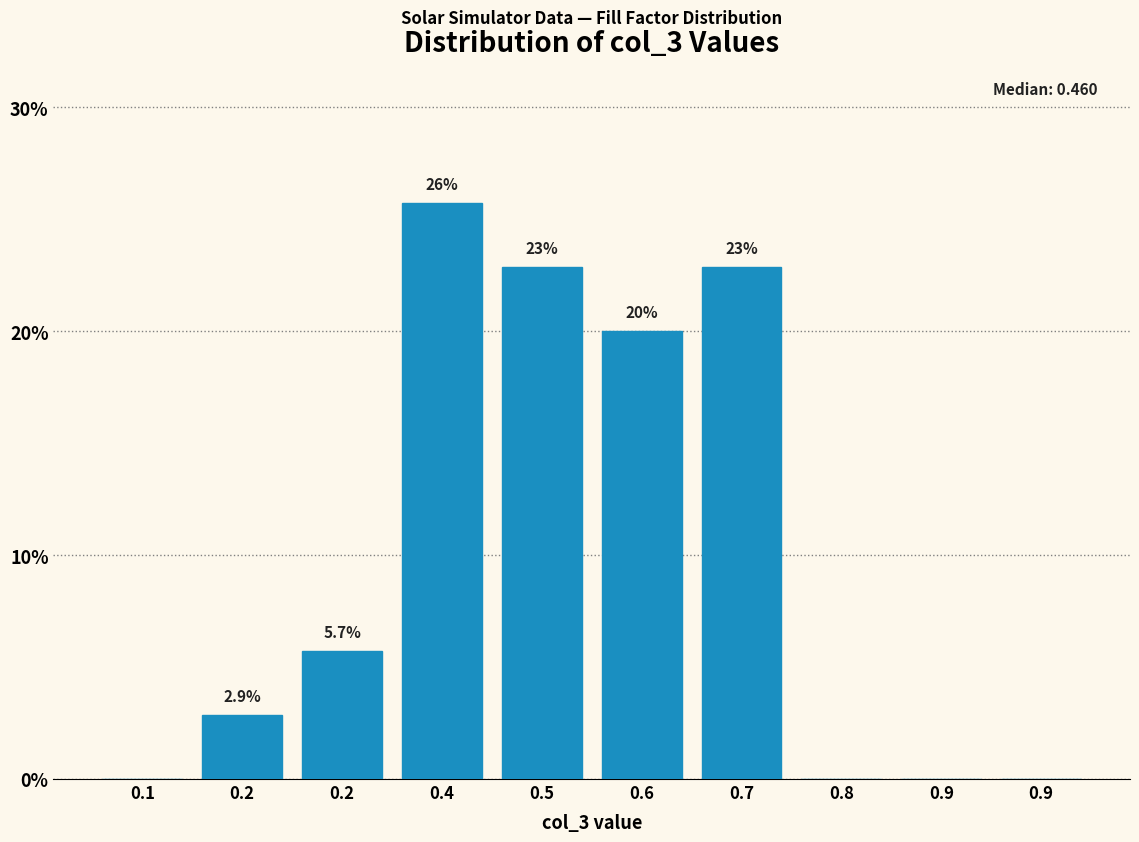

How many positive values are there?

6